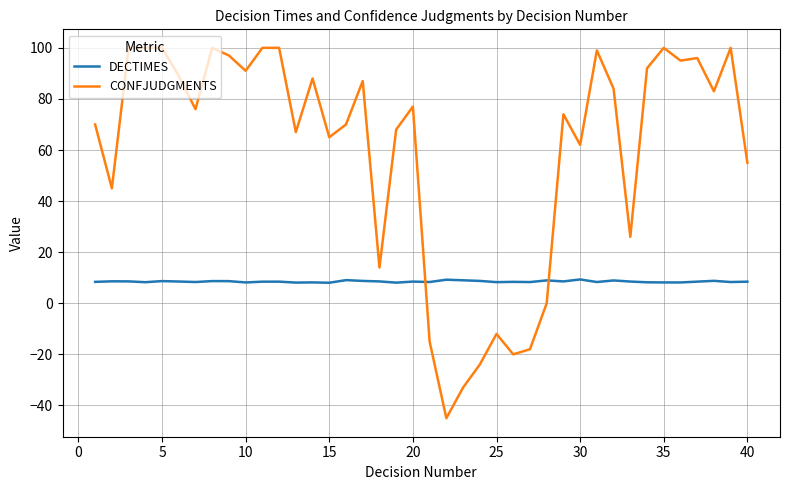

Which series has the largest range (max minus min)?

CONFJUDGMENTS